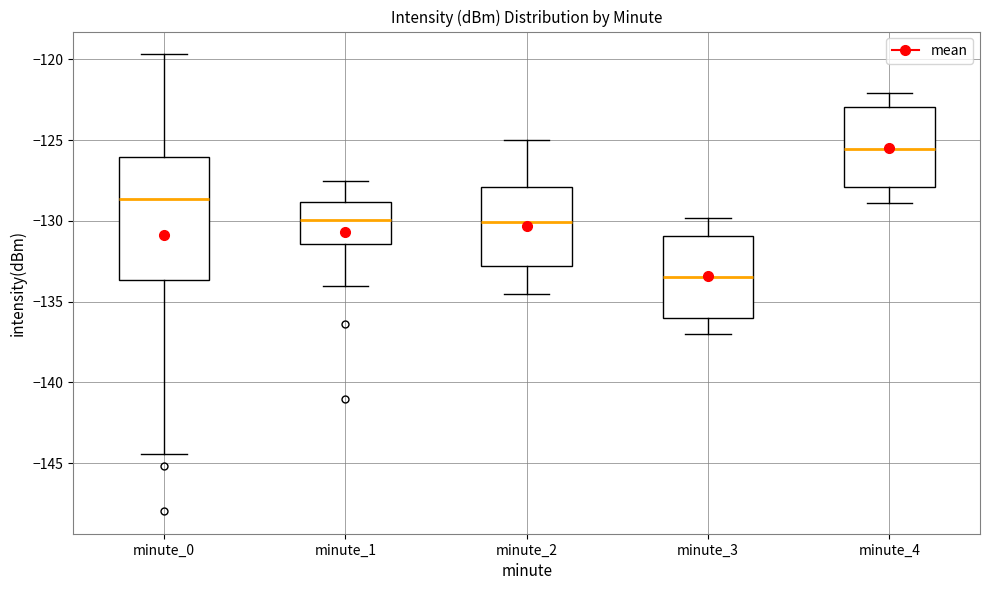

Which box is the tallest, from its lower edge to its upper edge?

minute_0